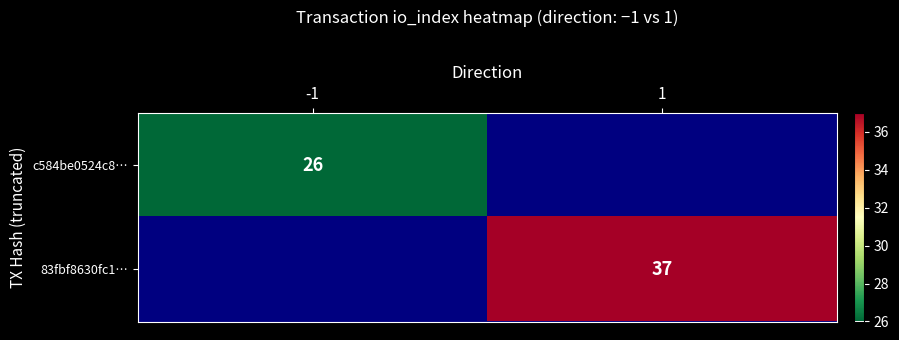

Is it true that c584be0524c8… equals 45 at -1?

False